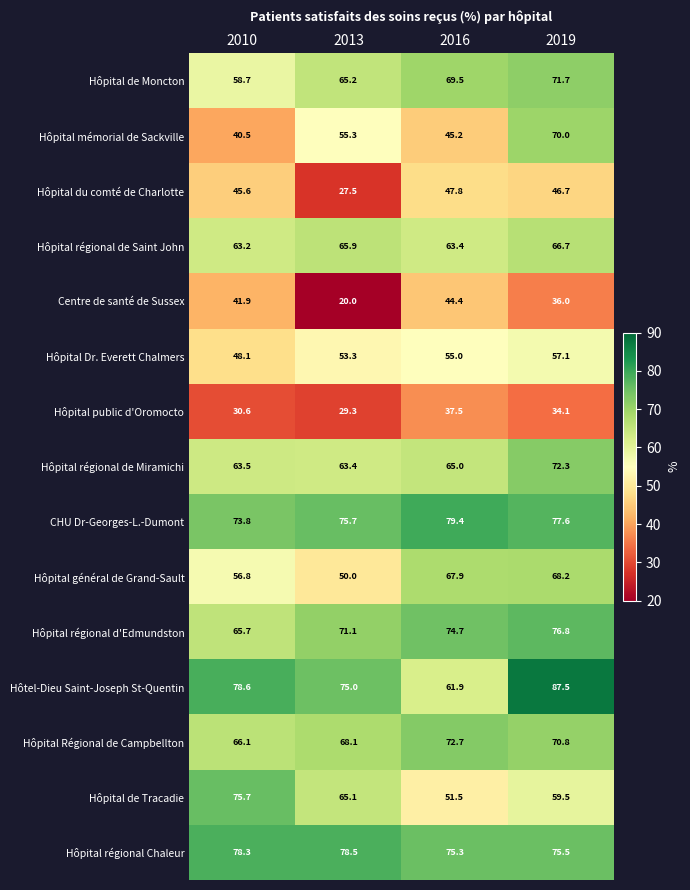

Rank the series by their maximum value, from lowest to highest.

Hôpital public d'Oromocto, Centre de santé de Sussex, Hôpital du comté de Charlotte, Hôpital Dr. Everett Chalmers, Hôpital régional de Saint John, Hôpital général de Grand-Sault, Hôpital mémorial de Sackville, Hôpital de Moncton, Hôpital régional de Miramichi, Hôpital Régional de Campbellton, Hôpital de Tracadie, Hôpital régional d'Edmundston, Hôpital régional Chaleur, CHU Dr-Georges-L.-Dumont, Hôtel-Dieu Saint-Joseph St-Quentin